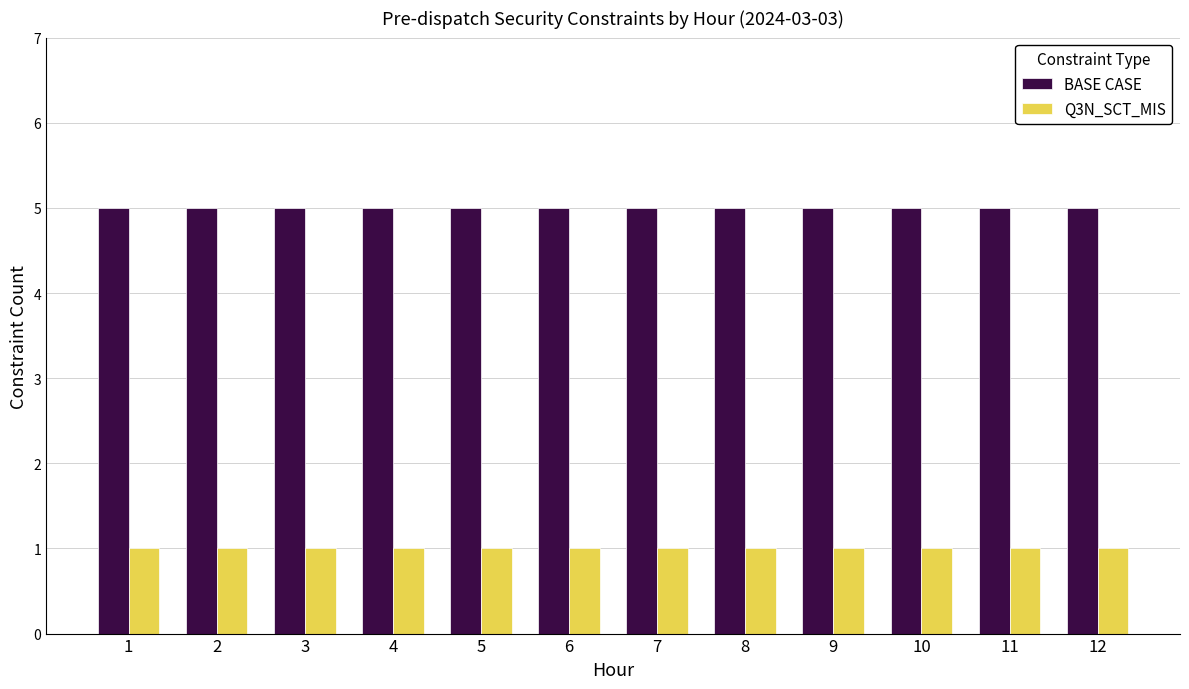

Which series has the largest total across all categories?

BASE CASE